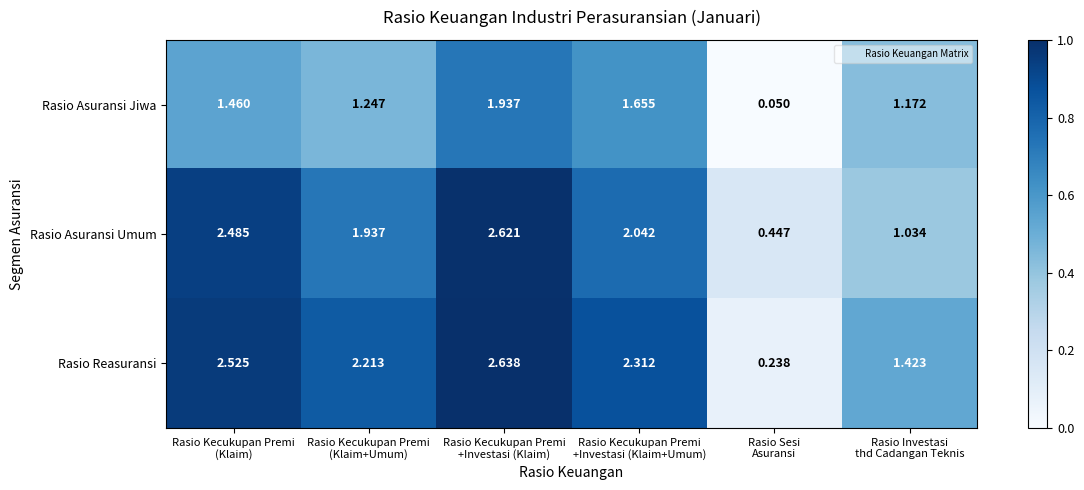

List the series in order of their overall mean, highest first.

Rasio Reasuransi, Rasio Asuransi Umum, Rasio Asuransi Jiwa